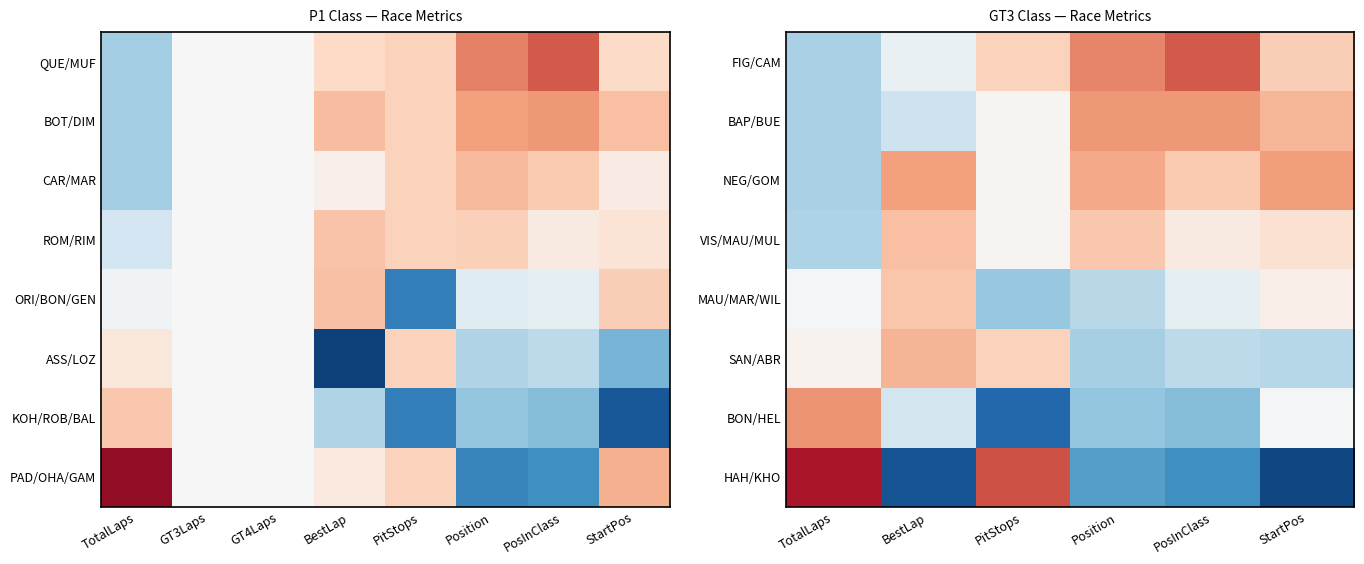

Which series has the largest total across all categories?

HAH/KHO